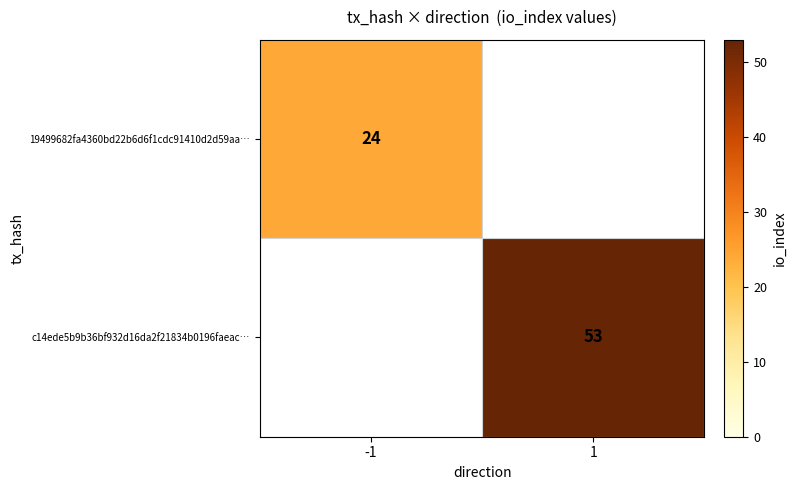

Which category has the highest value across all series?

1